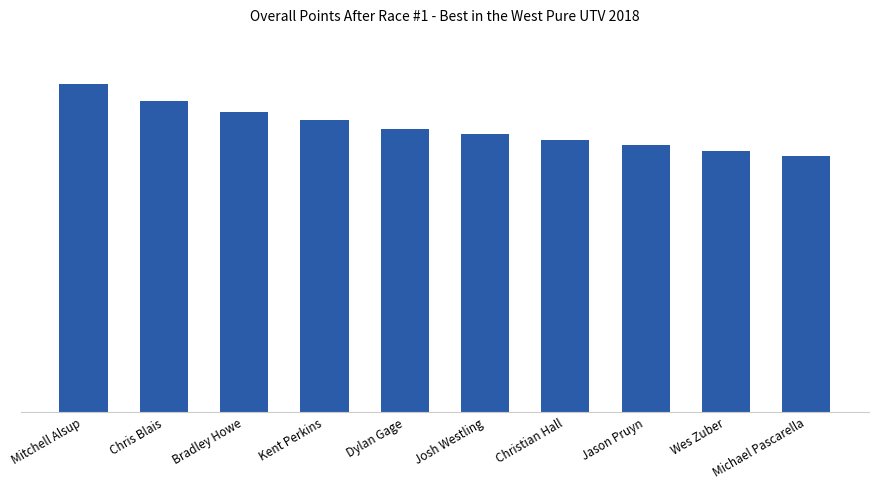

True or false: the data shows 187 at Kent Perkins.

False